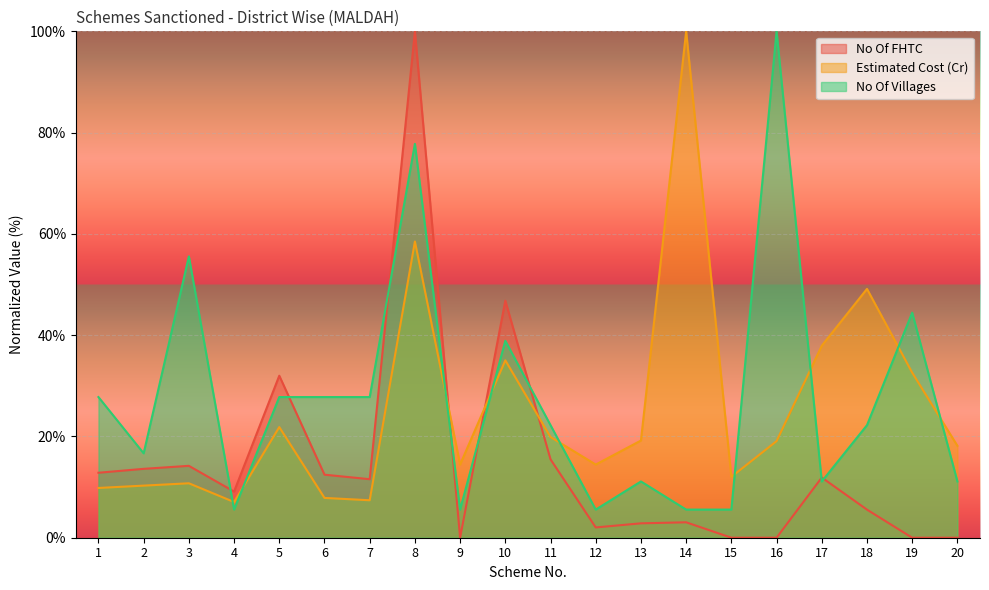

How many categories are shown in the chart?

20